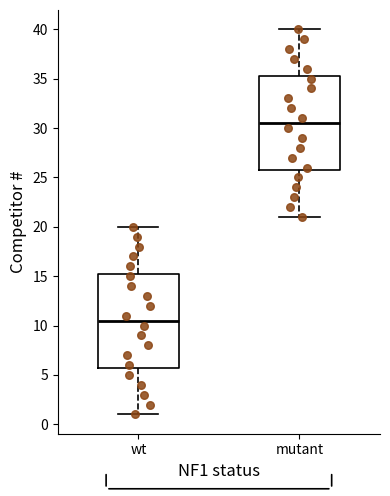

Reading left to right, read every box against the y-axis: the position of its median line, the range the box covers, and the ends of its whiskers. The values are not printed on the chart, so give them approximately, as read against the axis.

wt: median 10.5, box 6.0 to 15.5, whiskers 1.0 to 20.0
mutant: median 30.5, box 26.0 to 35.5, whiskers 21.0 to 40.0